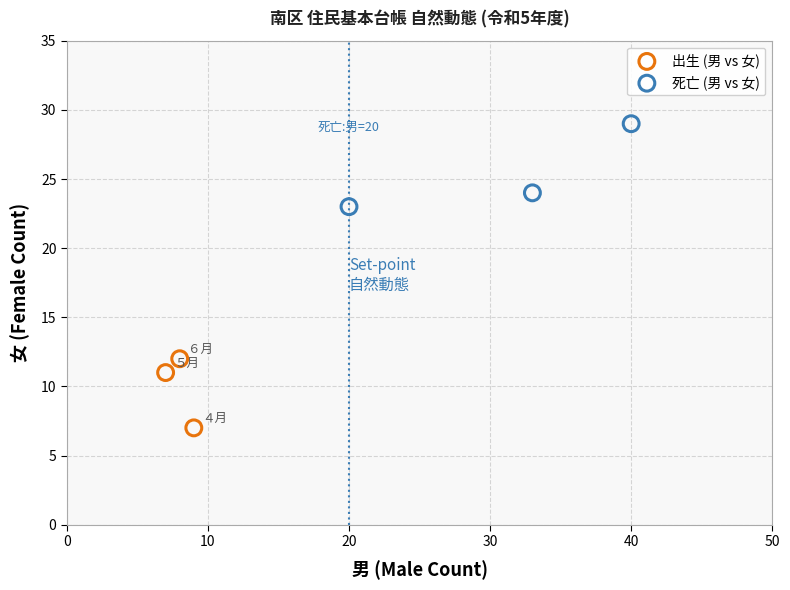

Which series reaches the minimum Y coordinate?

出生 (男 vs 女)